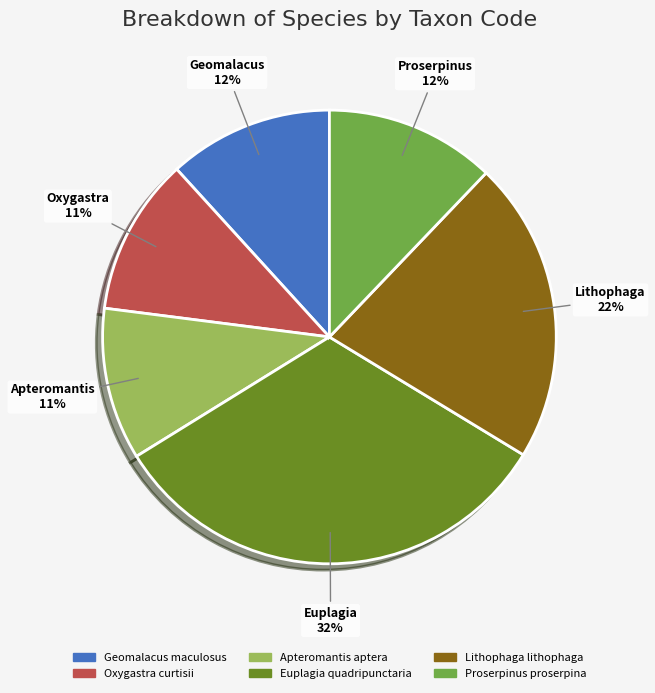

Is there any slice that represents more than half of the pie?

No